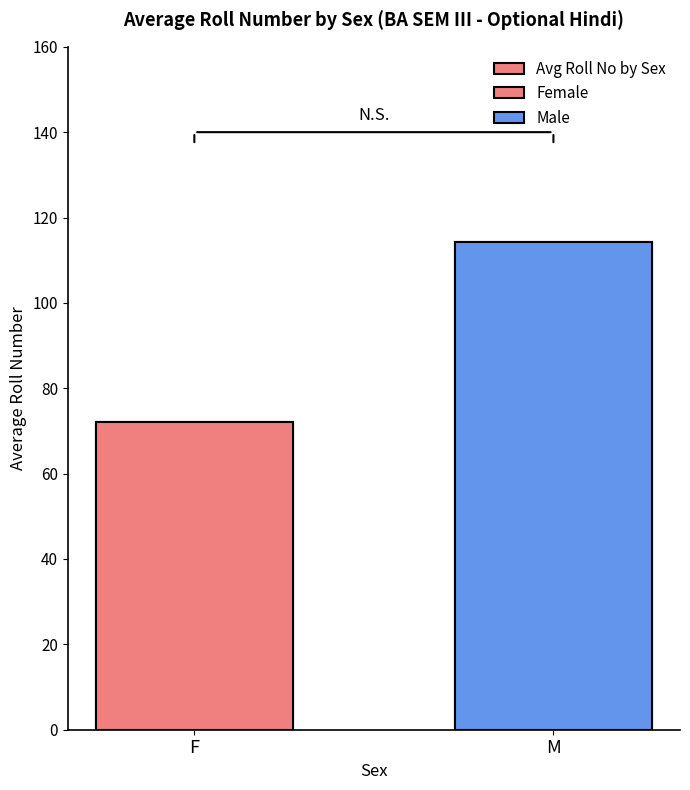

What is the label of the 2nd bar from the right?

F